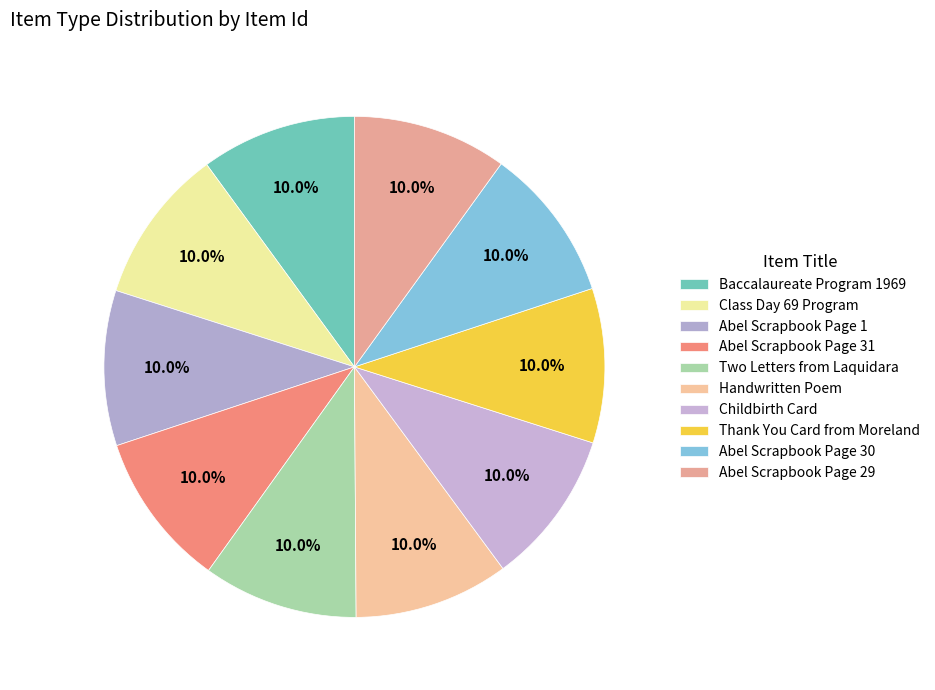

Between Abel Scrapbook Page 29 and Handwritten Poem, which is larger?

Handwritten Poem